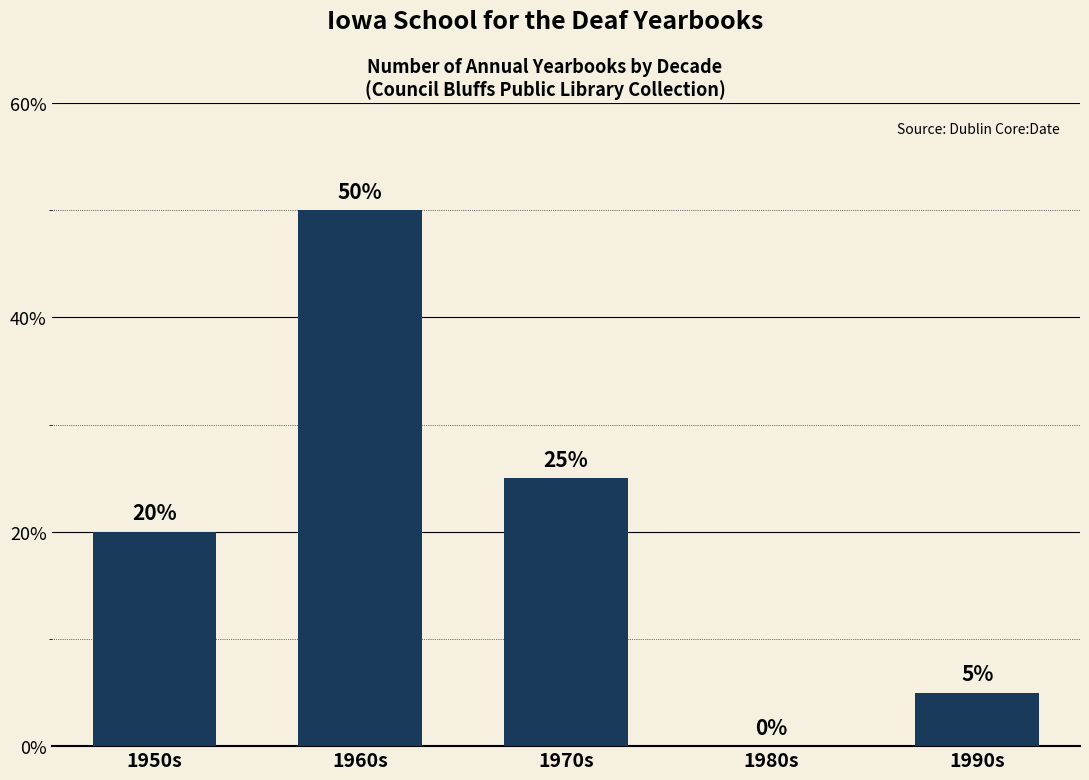

What is the difference between the values at 1960s and 1970s?

25